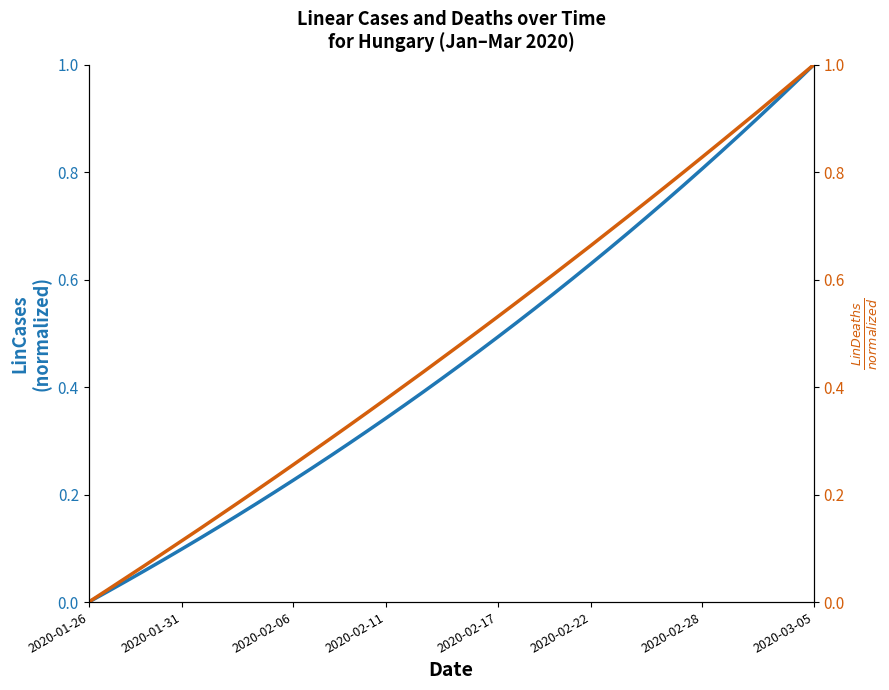

True or false: LinCases has a value of 0.1 at 12.

False